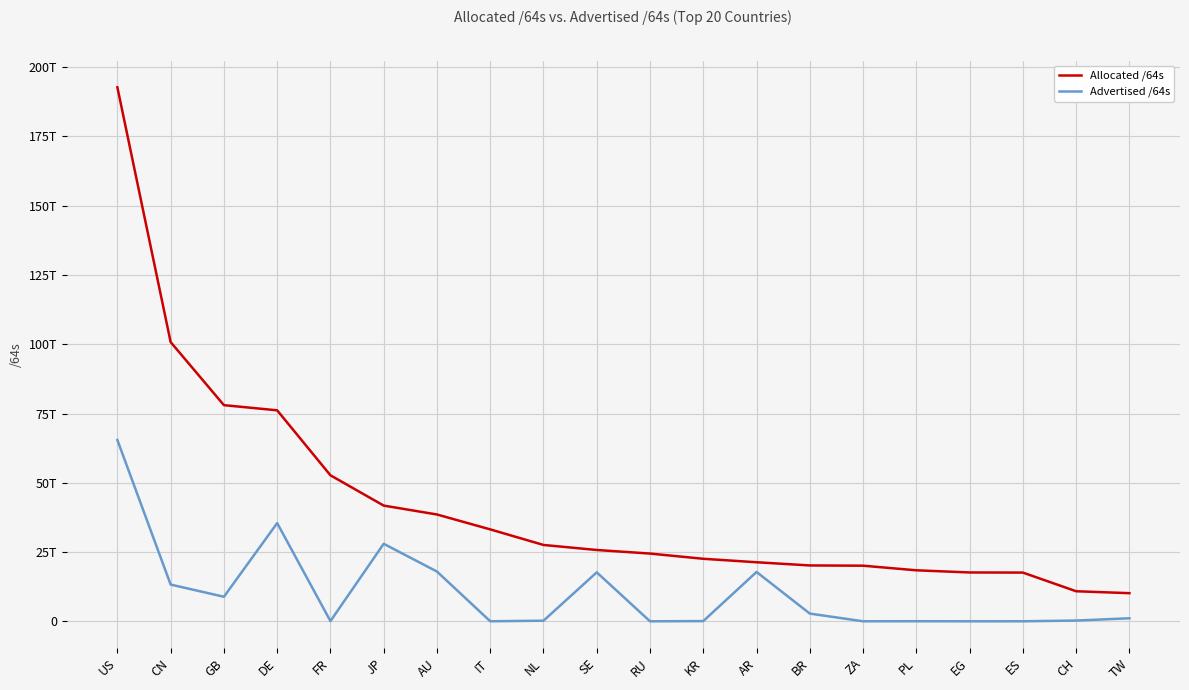

Is the value of Advertised /64s at PL greater than the value of Allocated /64s at BR?

No